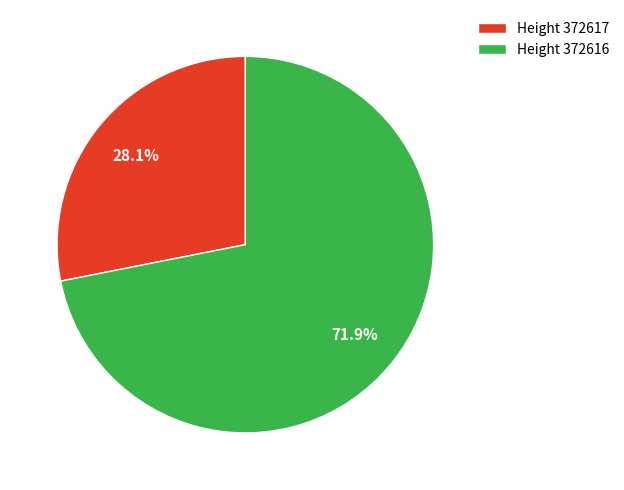

Which has a higher value, Height 372616 or Height 372617?

Height 372616